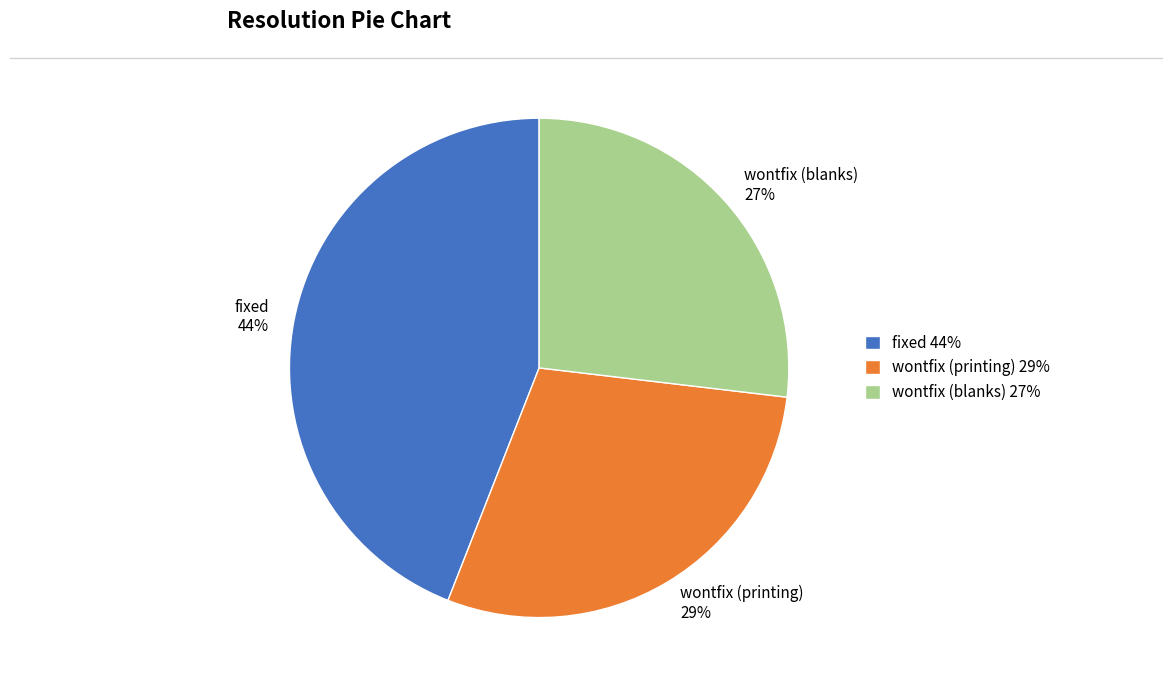

How many slices are in this pie chart?

3